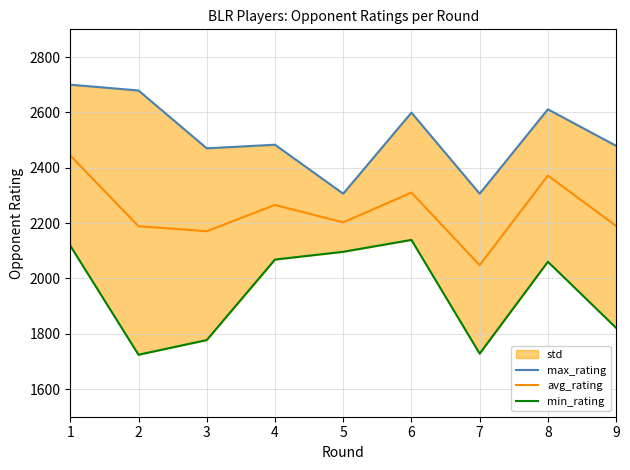

Which series changed the most between 3 and 6?

min_rating